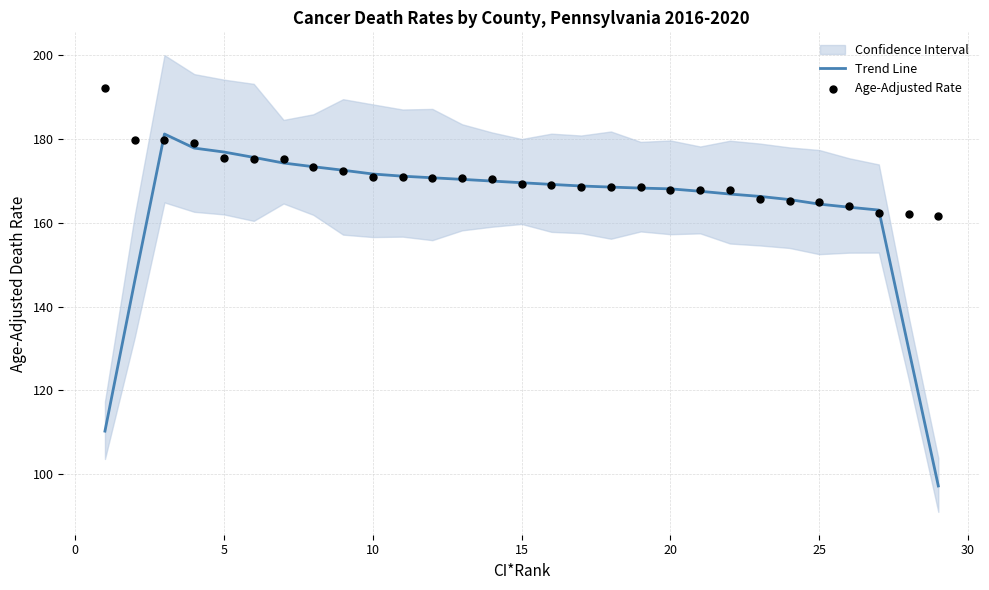

What is the highest value of the Trend Line series?

181.1